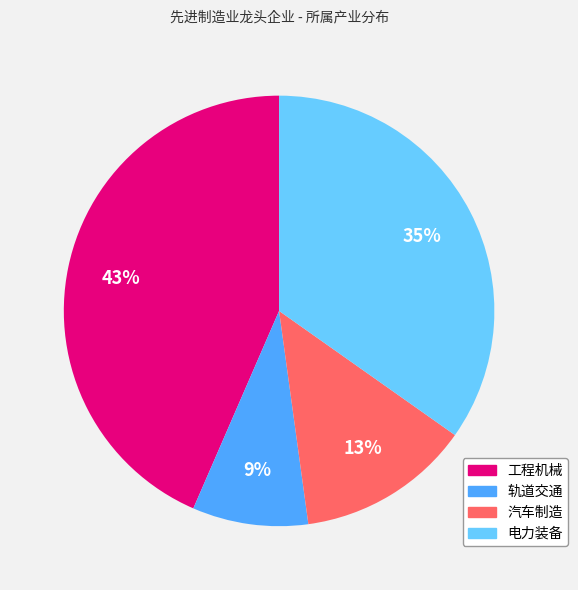

To the nearest percent, what is the difference between the 汽车制造 and 工程机械 slice percentages?

30%